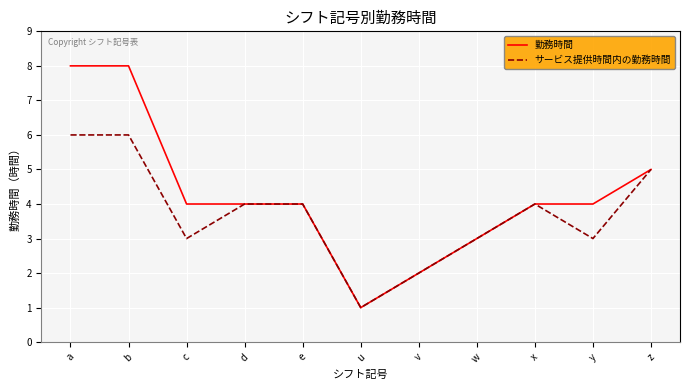

What position from the right is z?

1